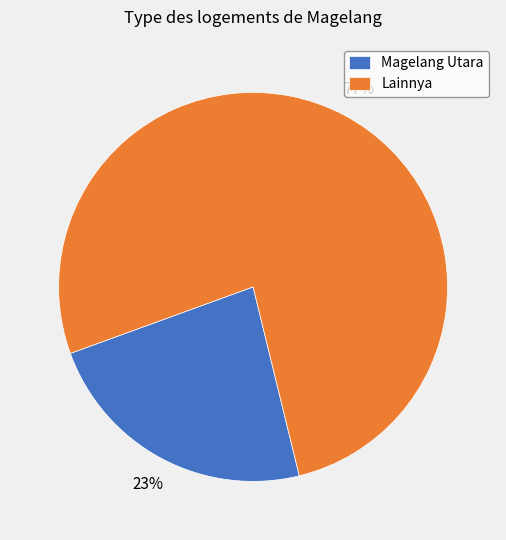

To the nearest percent, what percentage of the pie is Lainnya?

77%